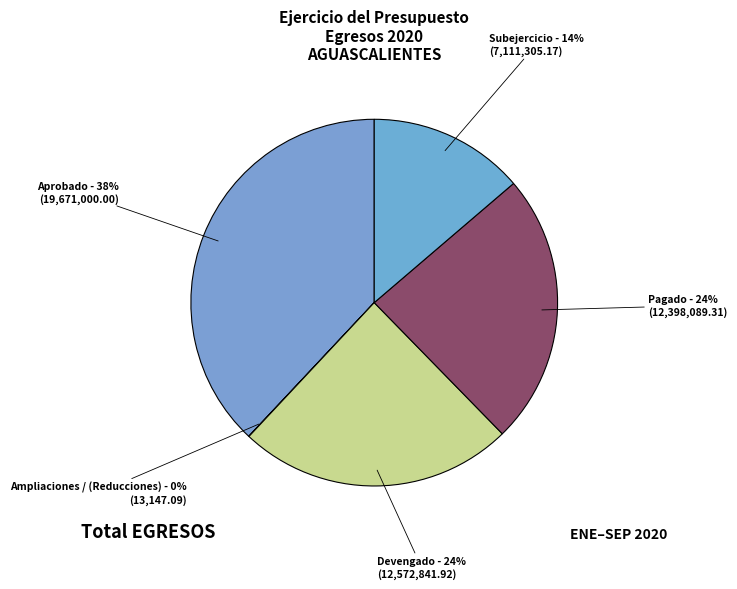

Is there a majority slice in this chart?

No